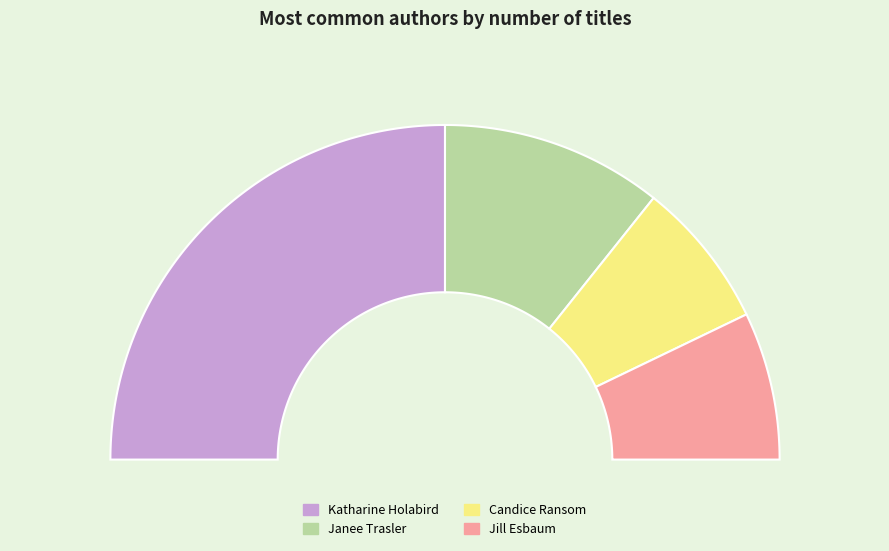

Is Katharine Holabird (140127089) the majority of the pie?

No